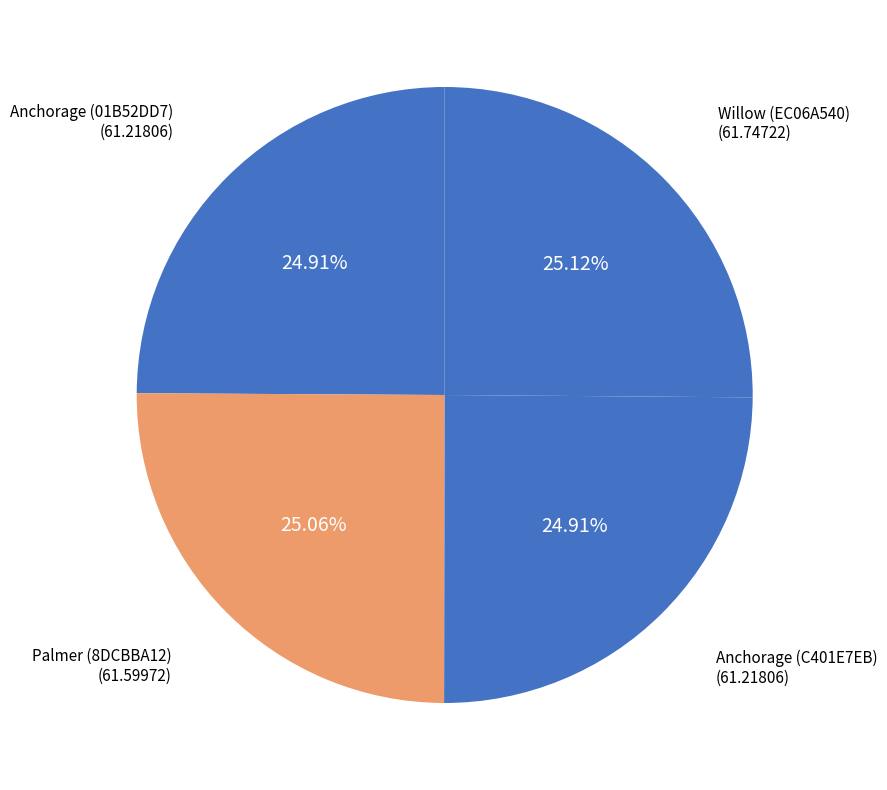

Count the number of slices in the pie.

4